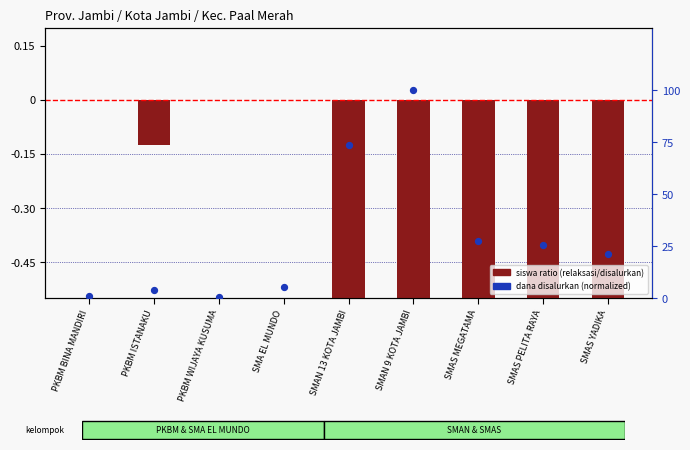

Which series contains the lowest Y value?

siswa ratio (relaksasi/disalurkan)